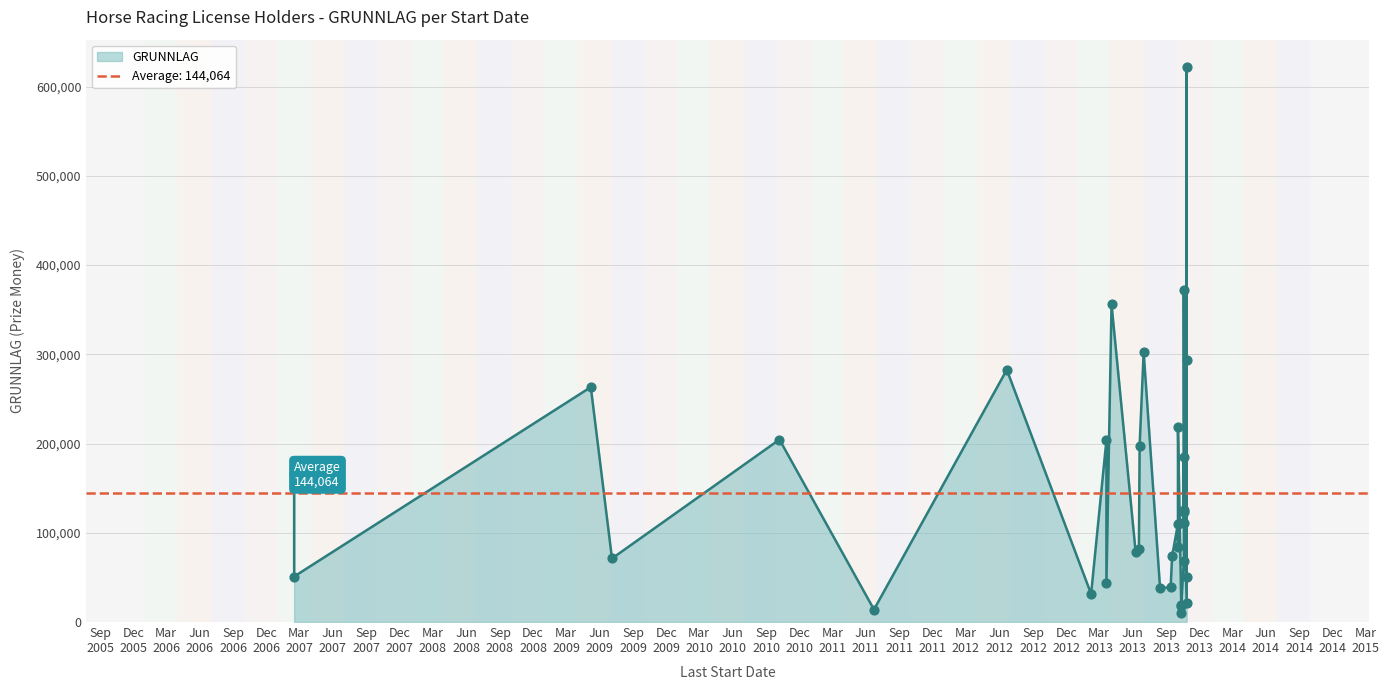

What is the change in value from 2013-10-19 to 2013-10-03?

+33000